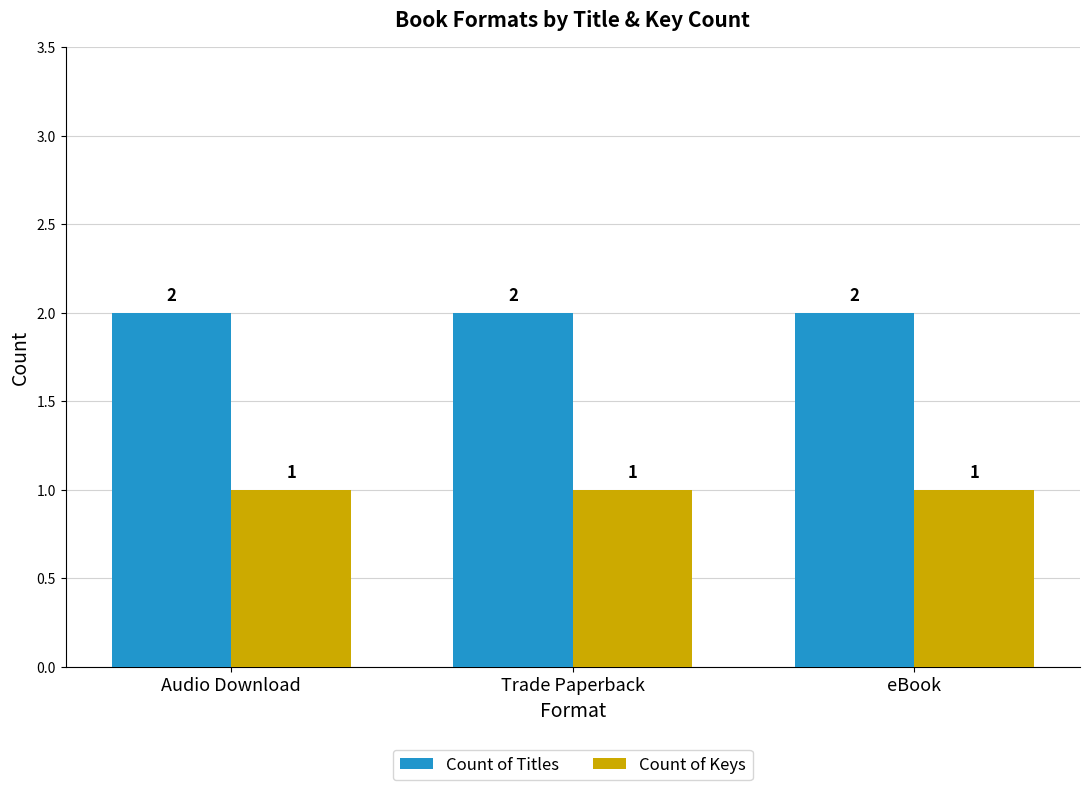

Reading right to left, extract all data points from this chart.

Count of Titles: 2	2	2
Count of Keys: 1	1	1